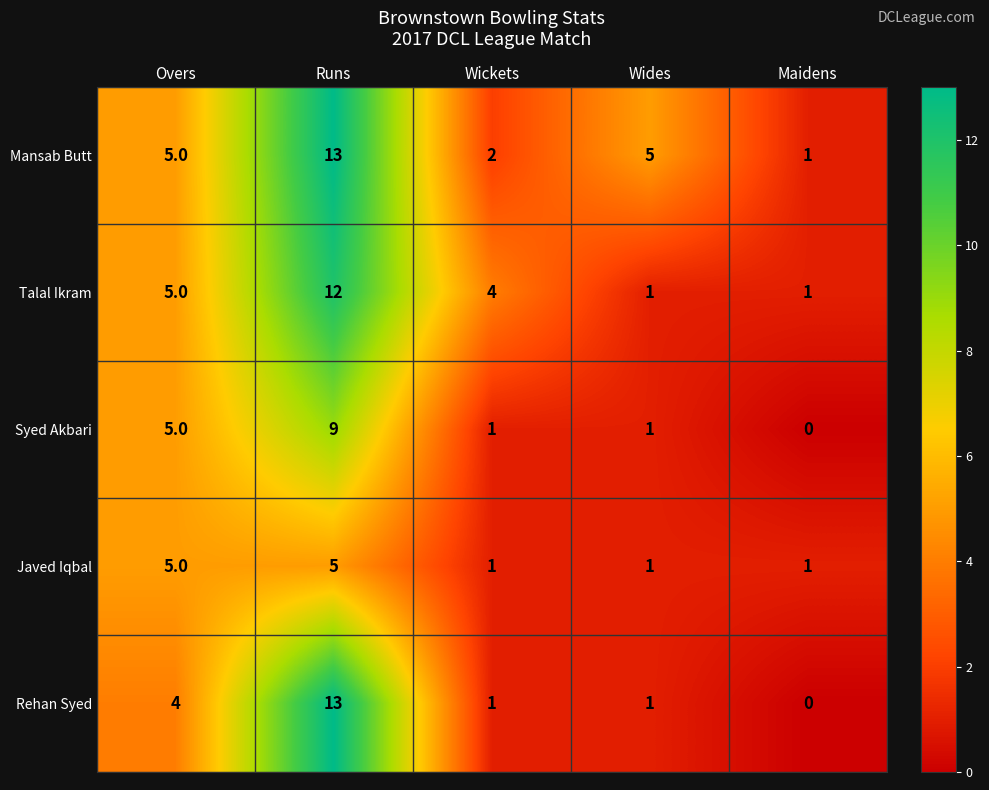

Which series has the largest total across all categories?

Mansab Butt